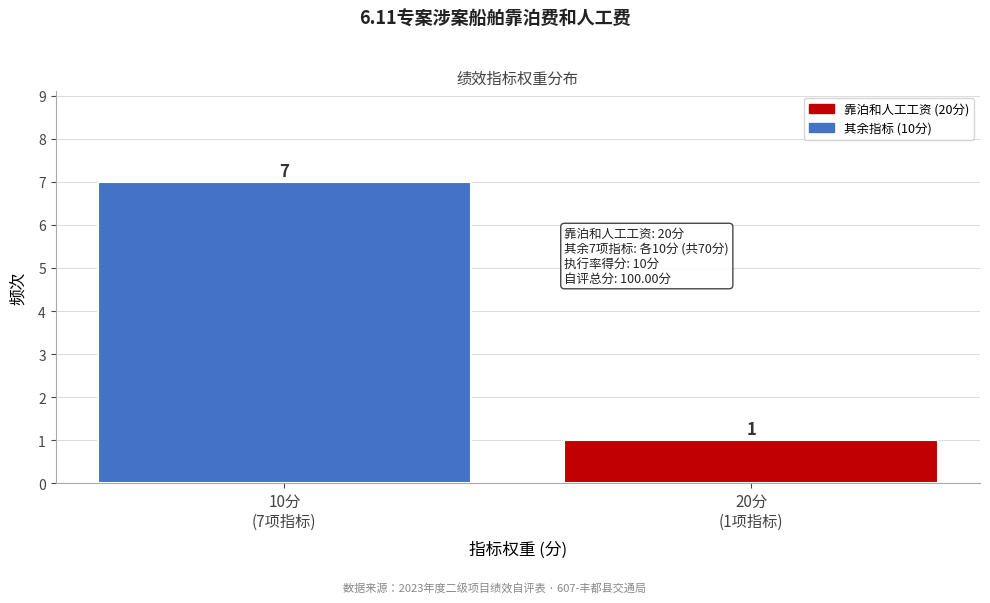

Reading left to right, transcribe all the data shown in this chart.

7	1